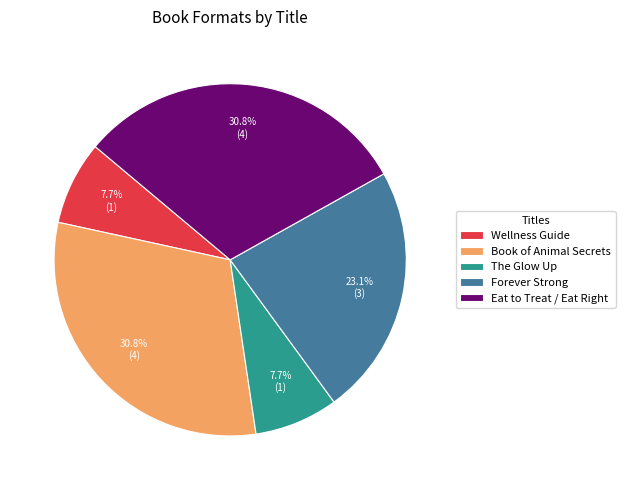

How many segments does this pie chart have?

5